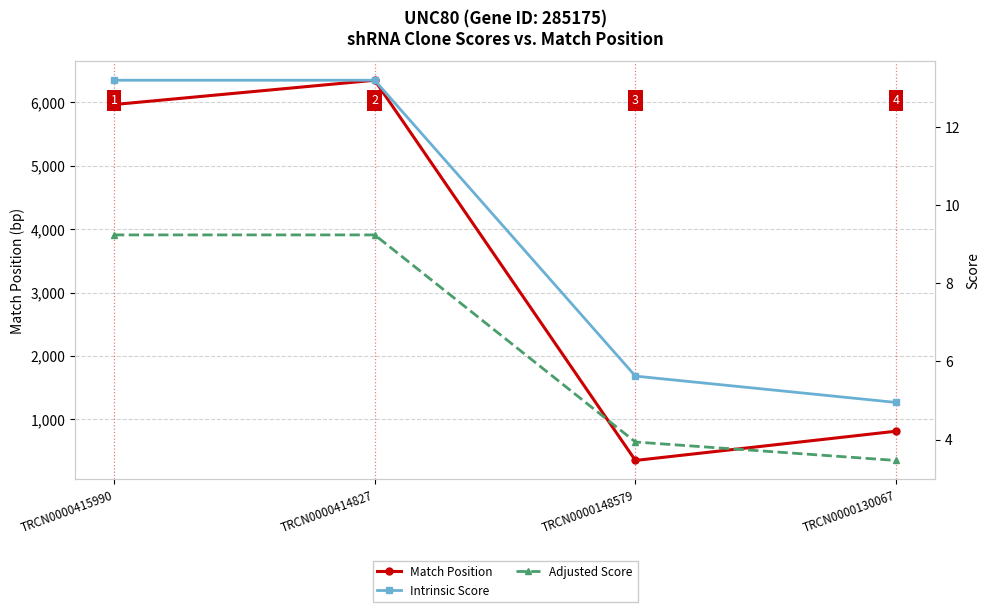

Rank the categories by Match Position value from lowest to highest.

TRCN0000148579, TRCN0000130067, TRCN0000415990, TRCN0000414827